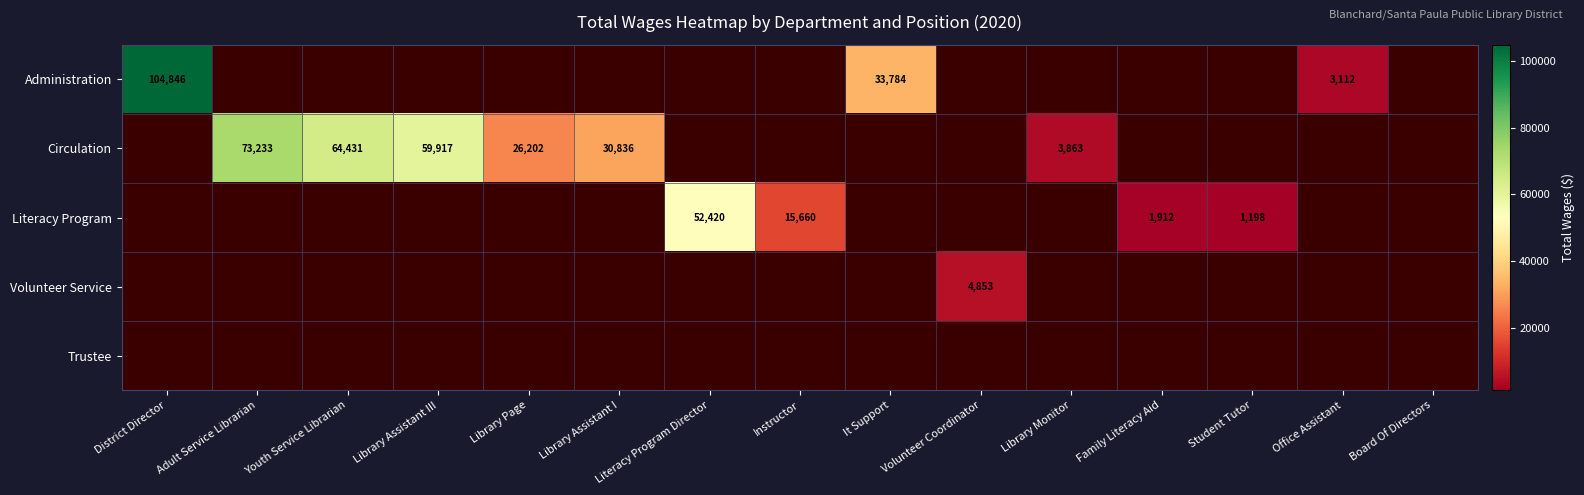

Is it true that Circulation equals 26202 at Library Page?

True